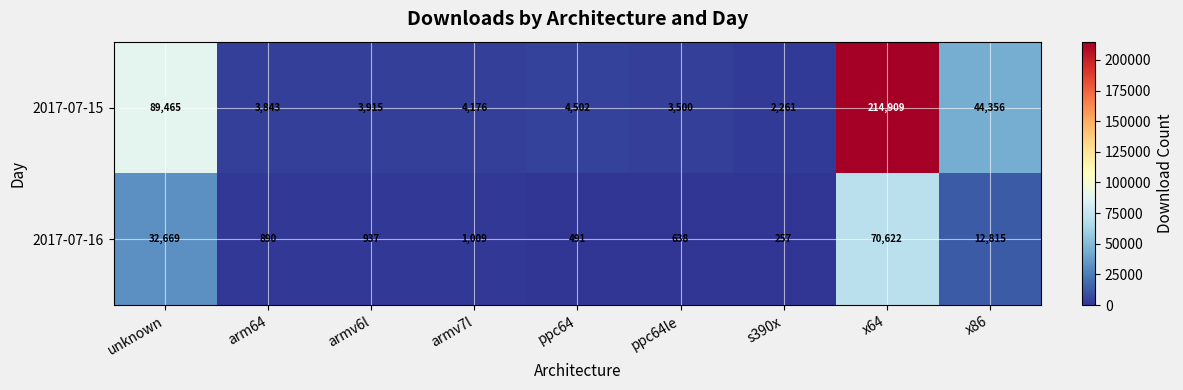

At which label does 2017-07-16 reach its peak?

x64